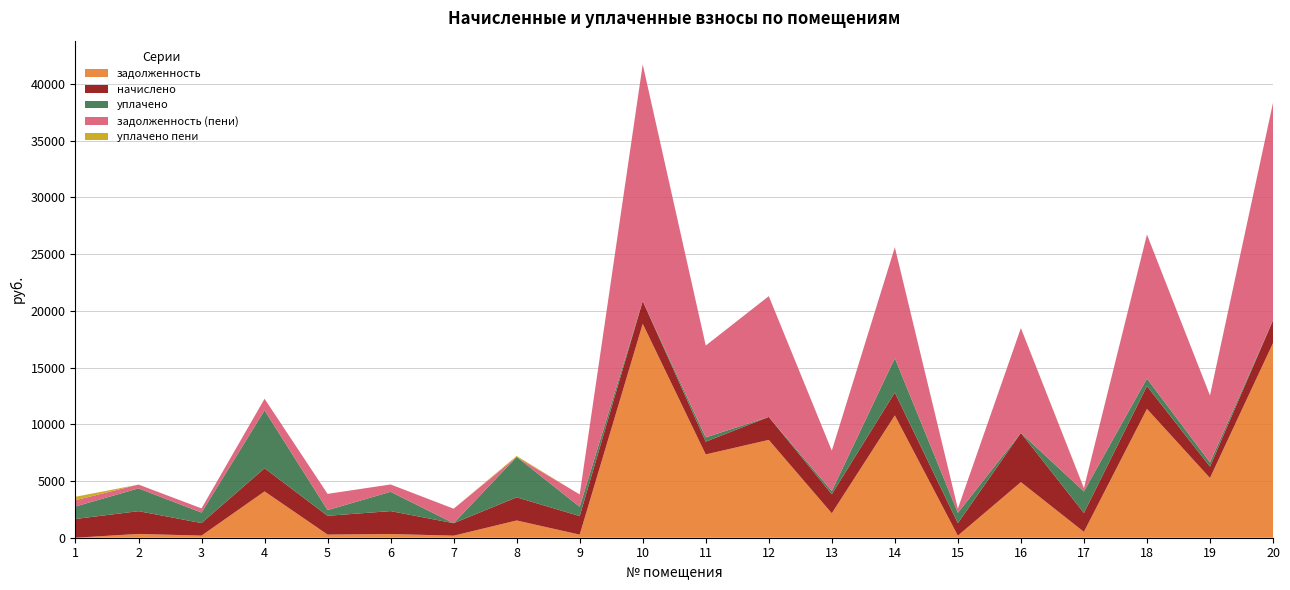

Reading left to right, transcribe all the data shown in this chart.

задолженность: 0.0	334.6	184.6	4082.4	275.9	326.3	180.1	1519.4	272.0	18854.0	7342.3	8621.7	2153.8	10781.8	182.9	4900.6	516.4	11354.6	5265.3	17154.1
начислено: 1653.4	2007.2	1109.0	2041.2	1656.8	2020.8	1098.8	2041.2	1636.4	2007.2	1126.1	2024.2	1684.0	2017.4	1098.8	4338.0	1663.6	2007.2	1004.8	2010.6
уплачено: 1100.6	2007.0	924.0	5103.0	500.0	1702.2	0.0	3560.6	818.0	0.0	376.0	0.0	281.0	3030.0	915.0	0.0	1902.7	670.0	372.0	0.0
задолженность (пени): 552.8	334.8	369.6	1020.6	1432.7	644.8	1278.9	0.0	1090.4	20861.2	8092.4	10645.9	3556.8	9769.1	366.7	9238.6	277.3	12691.7	5898.1	19164.7
уплачено пени: 304.4	0.0	0.0	0.0	0.0	0.0	0.0	87.0	0.0	0.0	0.0	0.0	0.0	0.0	0.0	0.0	23.3	0.0	0.0	0.0